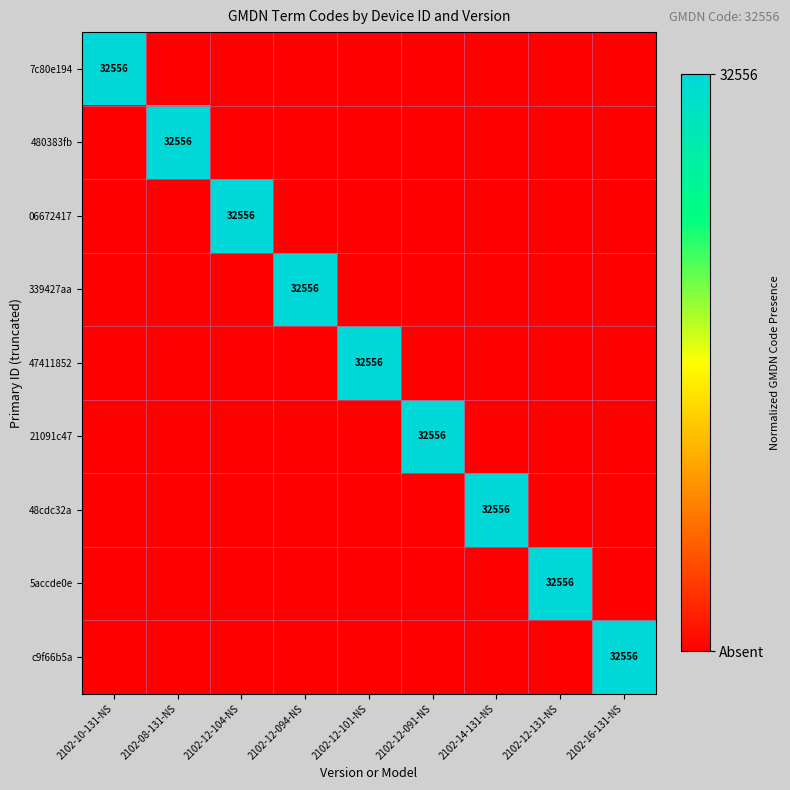

The 480383fb series shows 48320 at 2102-08-131-NS. True or false?

False